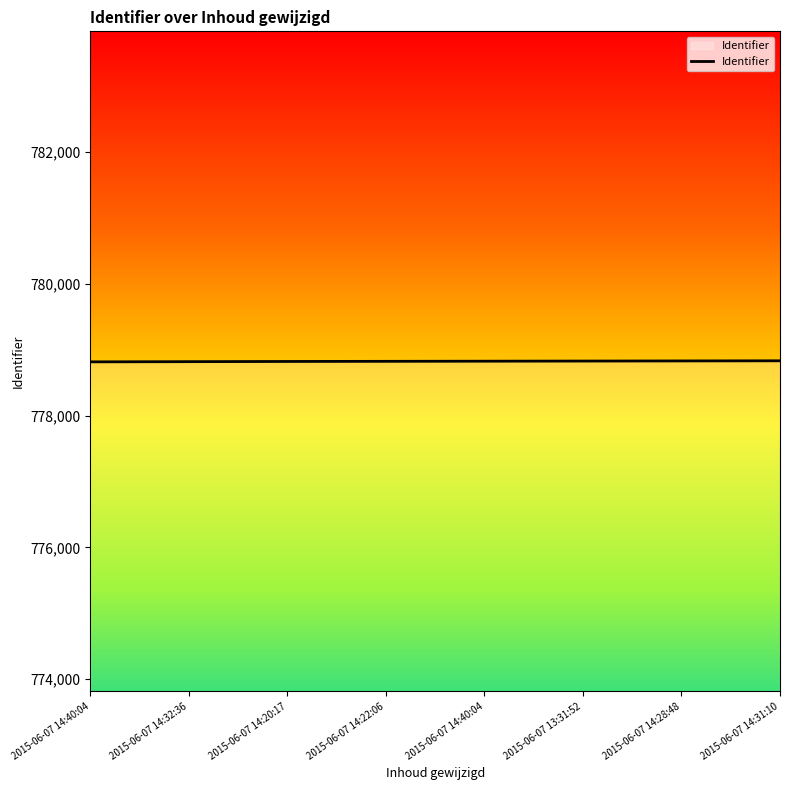

Is this an area chart (filled region under the line)?

Yes